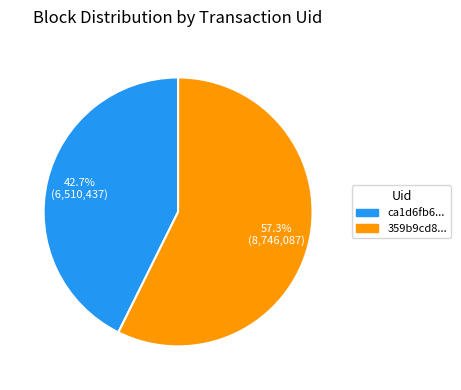

Does any single category account for the majority?

Yes